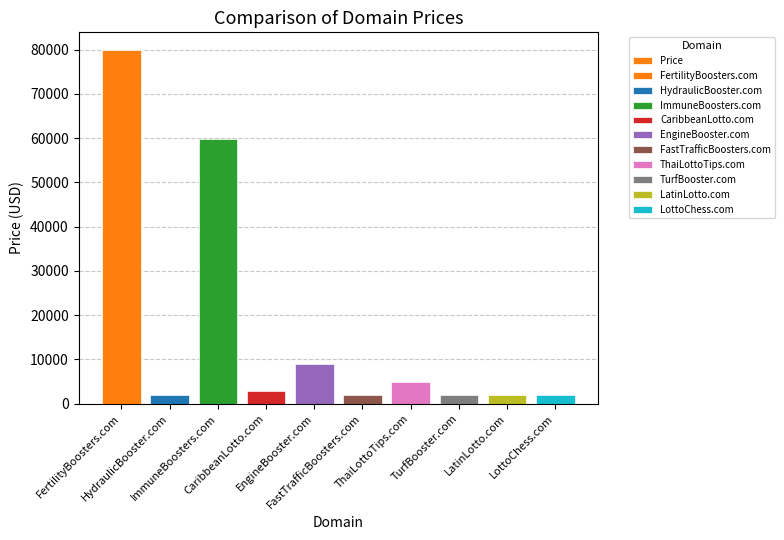

Reading left to right, transcribe all the data shown in this chart.

79888	1888	59888	2888	8888	1888	4888	1888	1888	1888